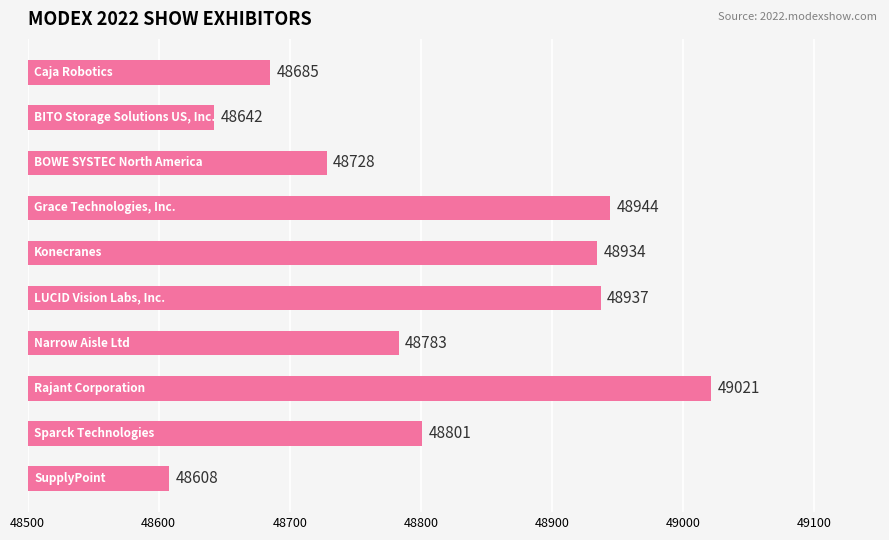

Are the bars horizontal?

Yes